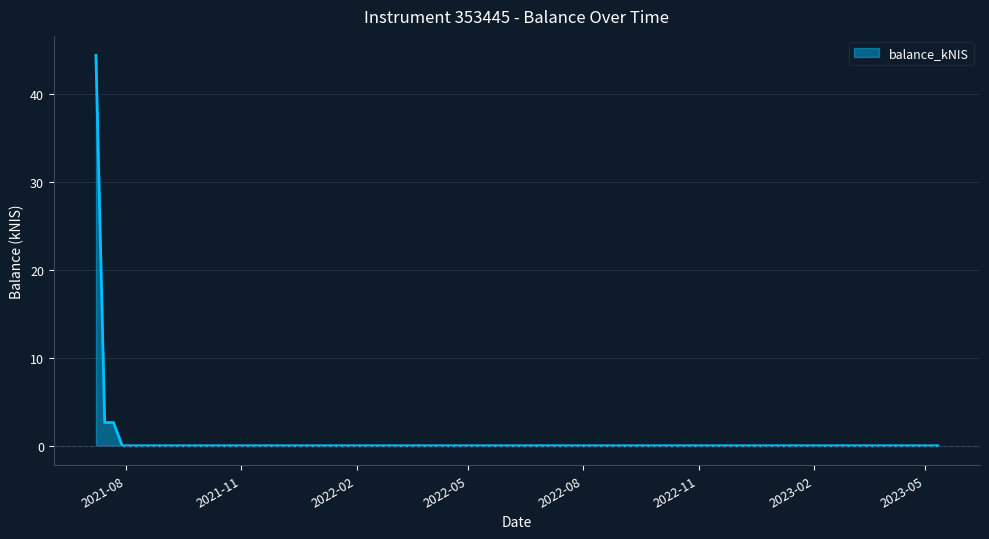

What is the greatest value displayed?

44.4